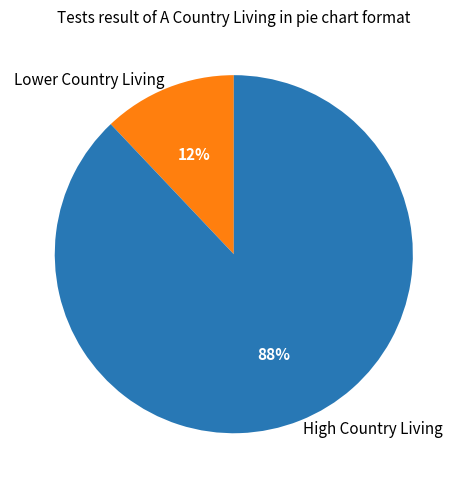

Is it true that High Country Living is 99% of the pie?

False